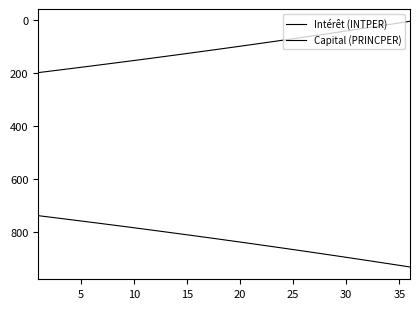

Does the chart have visible grid lines?

No